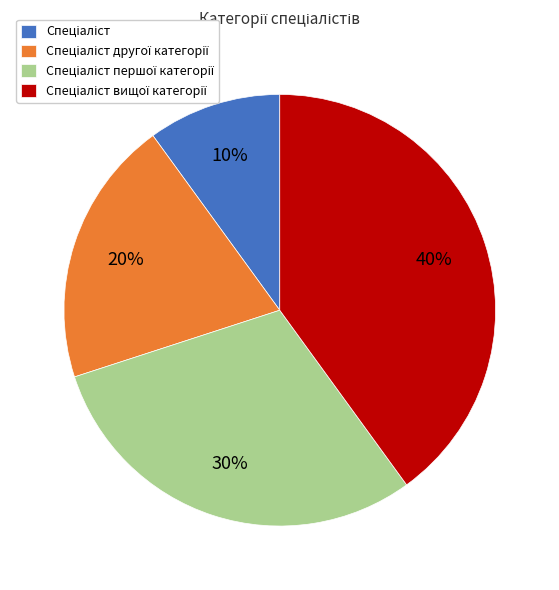

To the nearest percent, what is the difference between the largest and smallest slice percentages?

30%